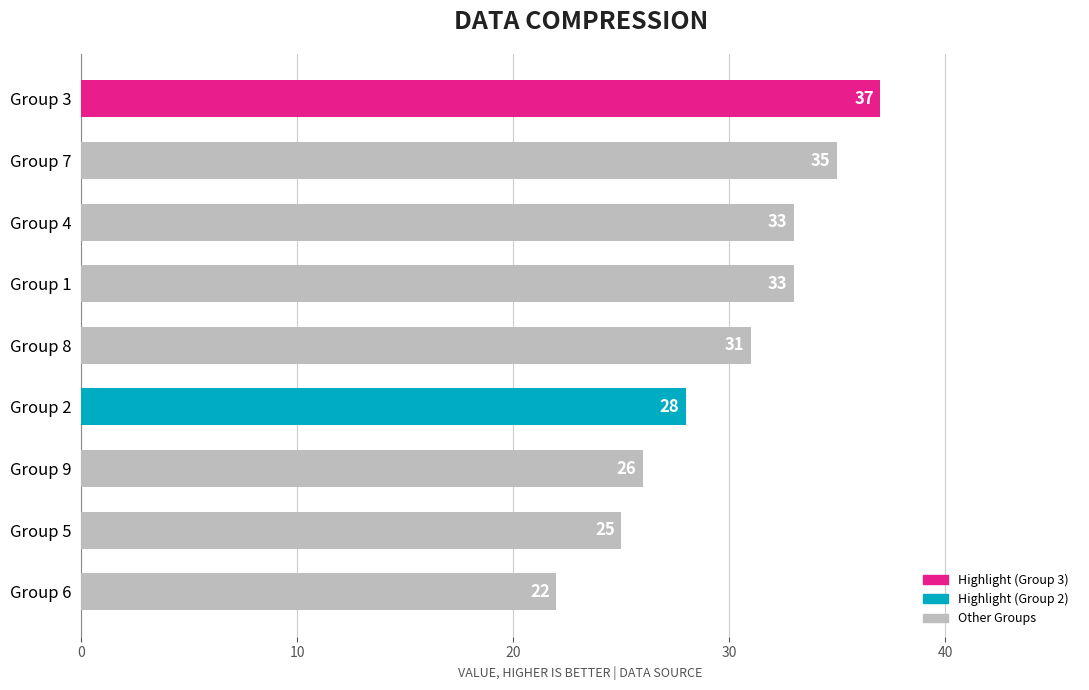

What is the minimum value shown in the chart?

22